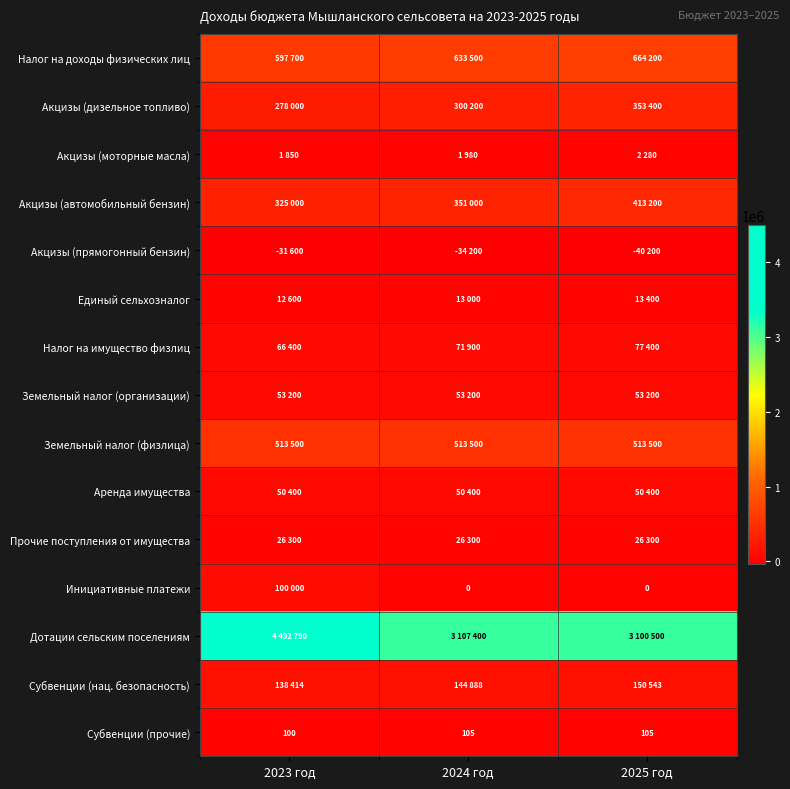

At which category does the chart reach its peak across all series?

2023 год